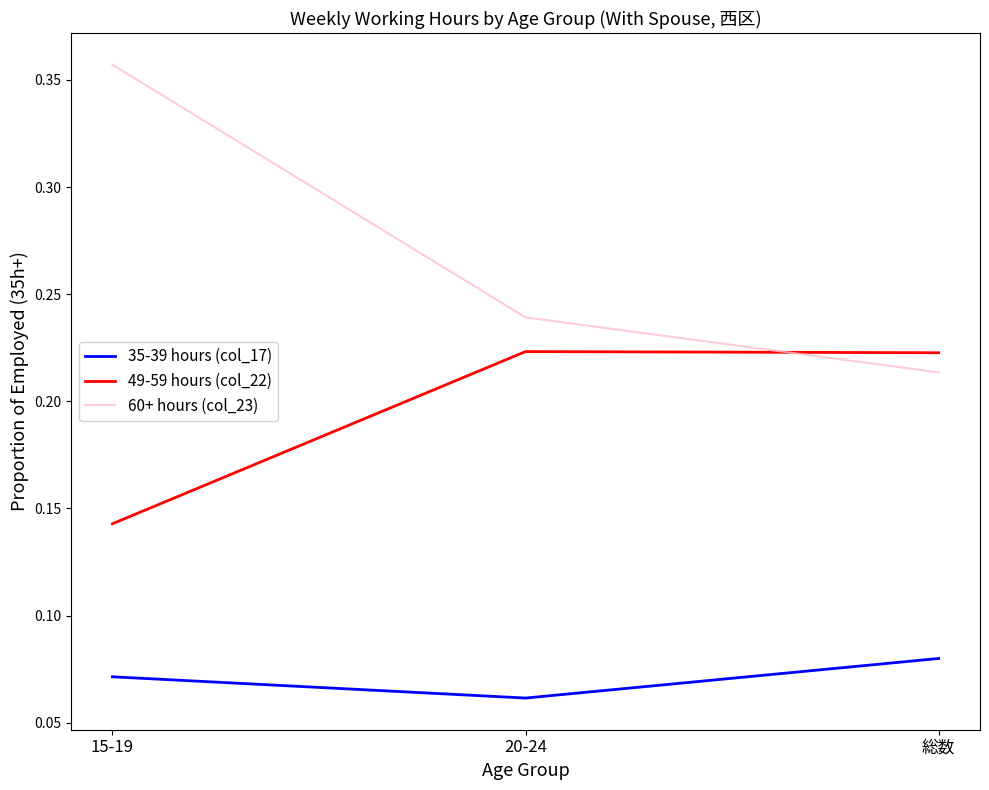

Which series changed the most between 15-19 and 総数?

60+ hours (col_23)